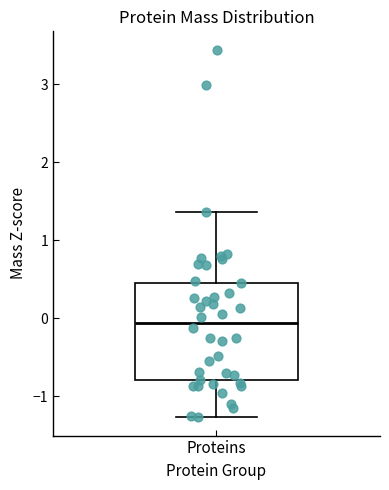

Where is the lower edge of the box for Proteins on the y-axis? The values are not printed on the chart, so give them approximately, as read against the axis.

-0.8